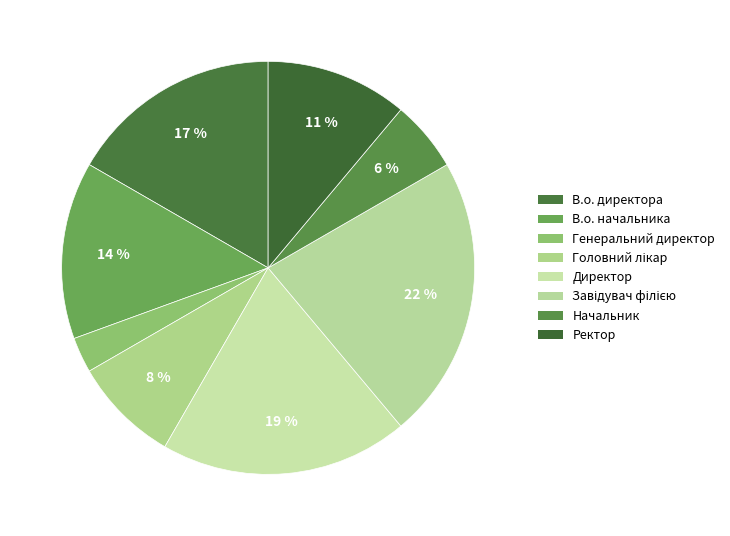

How much of the chart is everything except Директор?

80.6%